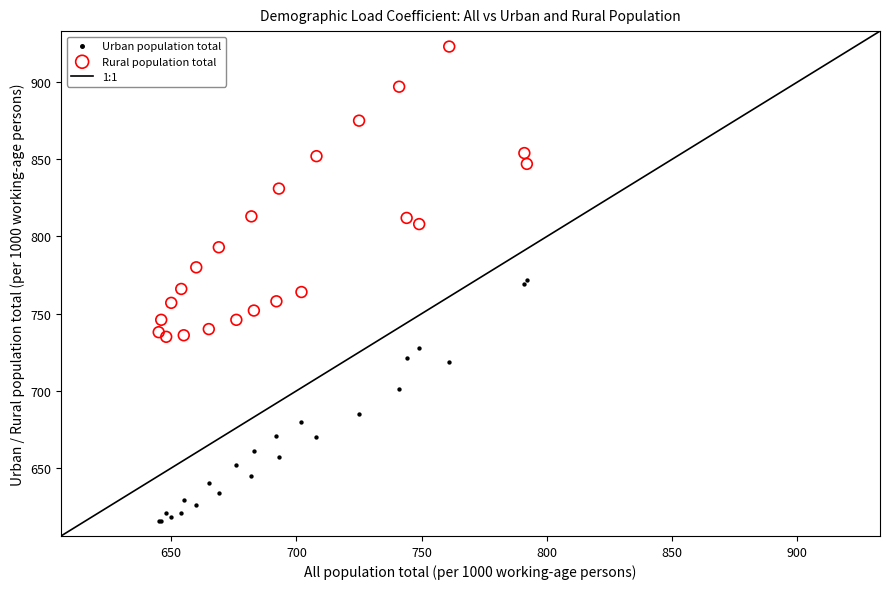

Which series reaches the maximum Y coordinate?

Rural population total